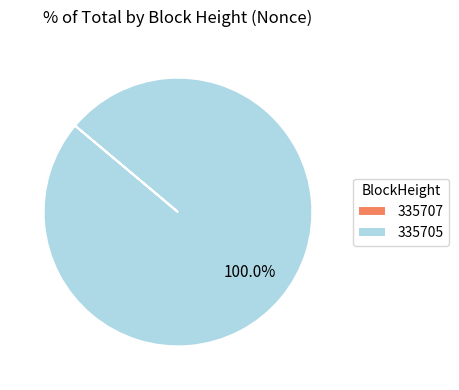

Which category has the biggest portion of the pie?

335705